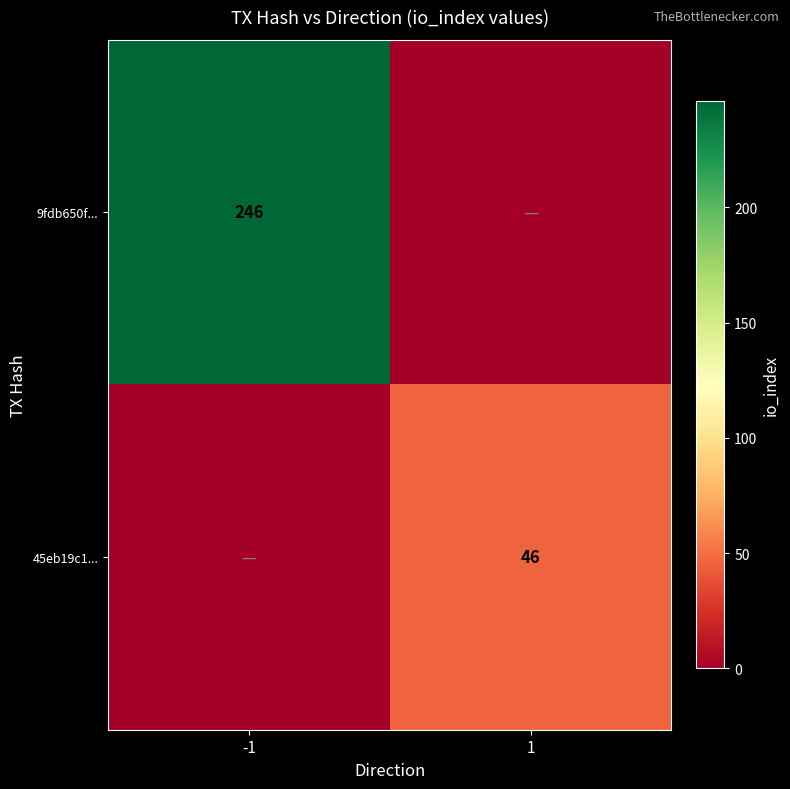

Is the value of 45eb19c1... at 1 greater than the value of 9fdb650f... at -1?

No